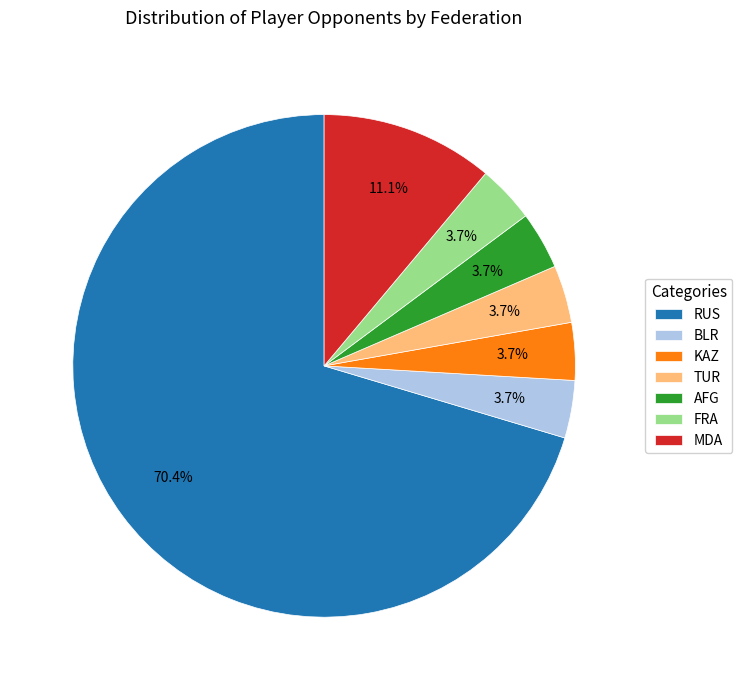

The AFG slice represents 14% of the pie. True or false?

False